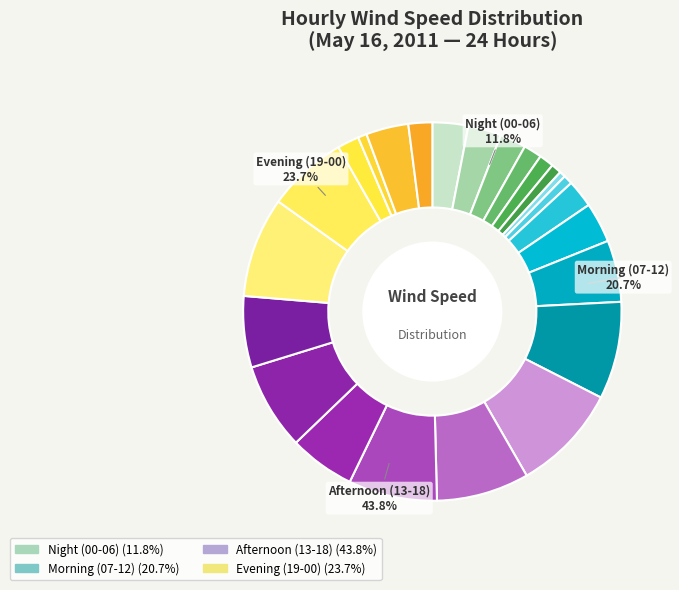

Does 13:00 account for over 50% of the chart?

No